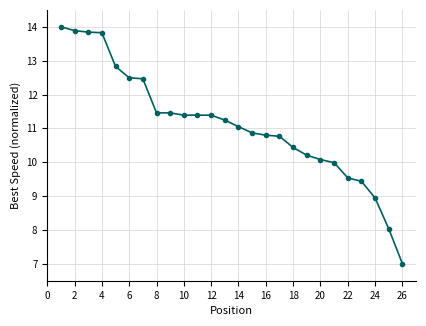

What is the sum of all values?

288.8